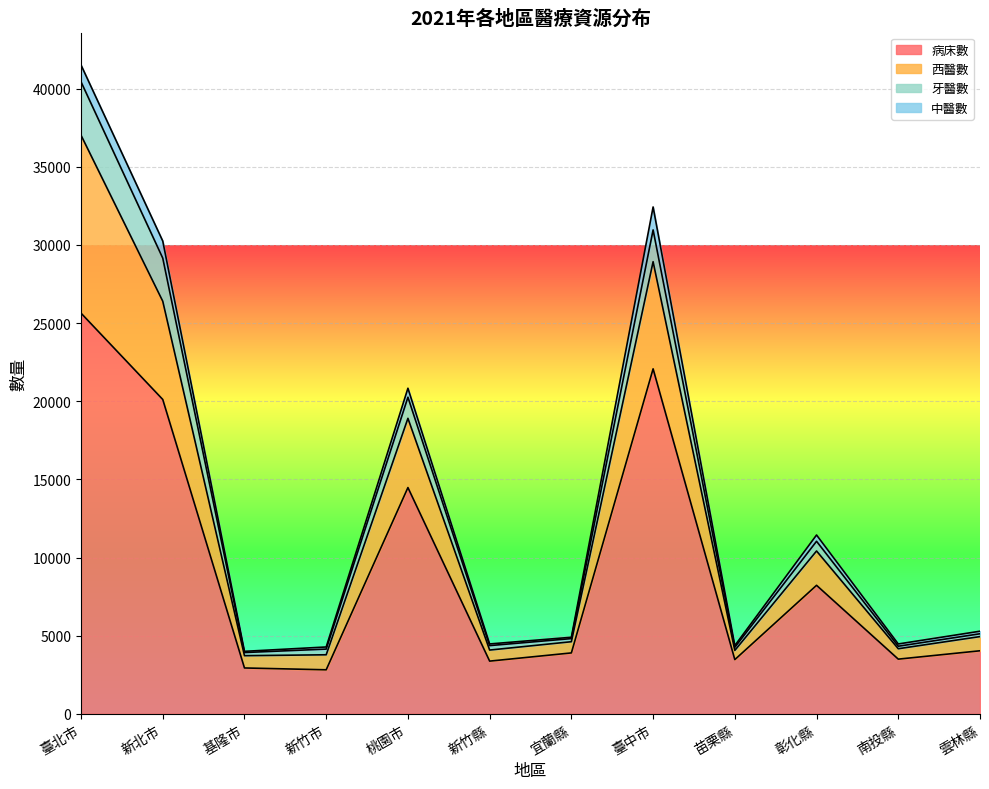

How many data points in 西醫數 are above 5121?

5